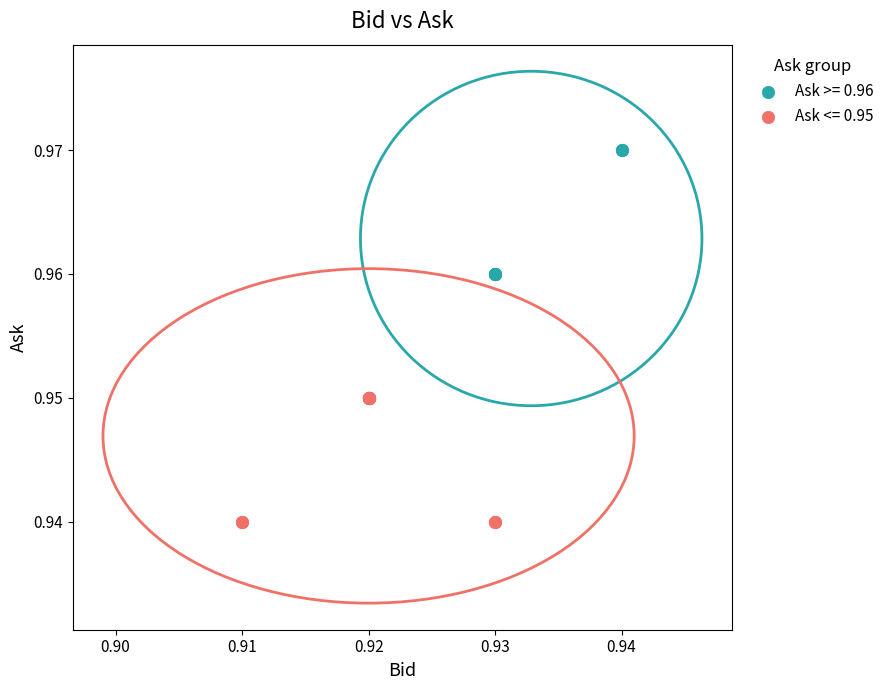

Which series reaches the minimum Y coordinate?

Ask <= 0.95